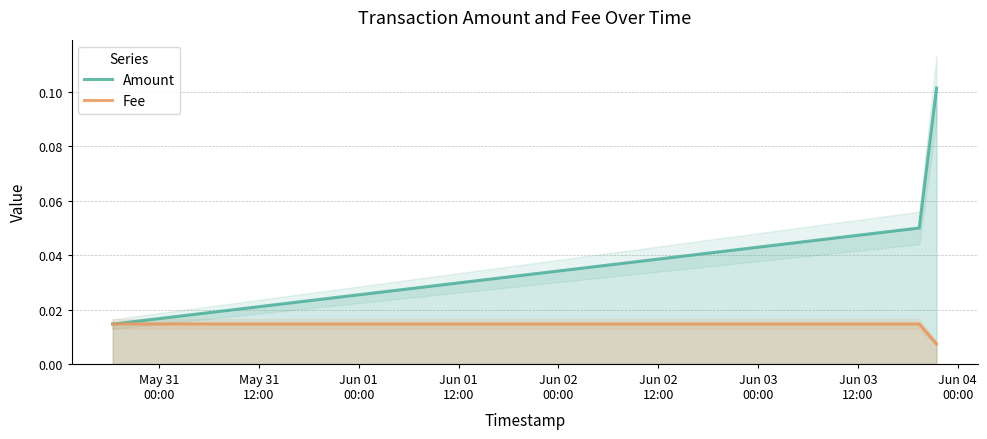

True or false: Fee and Amount cross at least once.

False